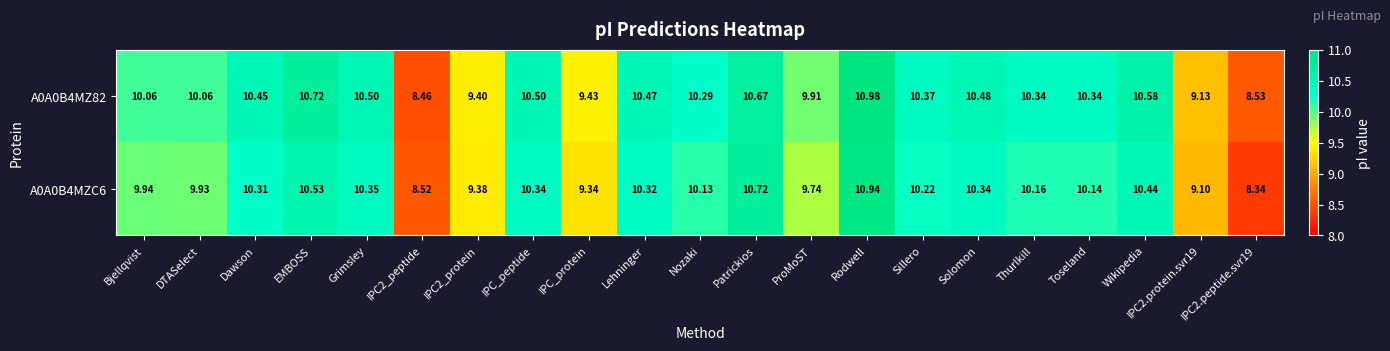

Between IPC2_protein and IPC_protein, which series saw the biggest shift?

A0A0B4MZC6